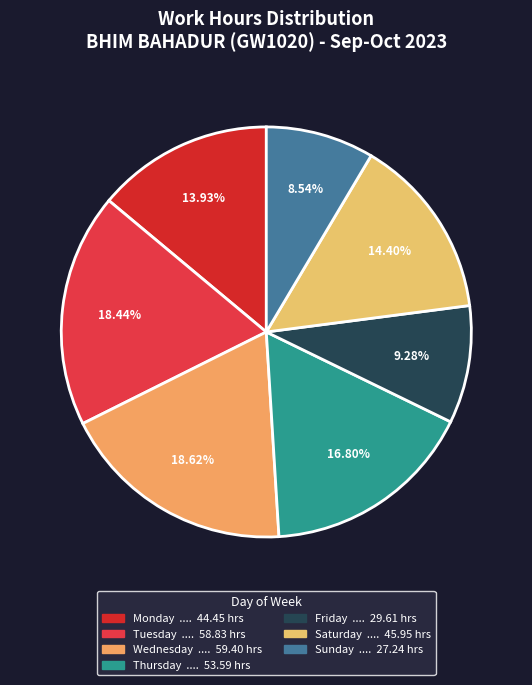

How many slices are in this pie chart?

7